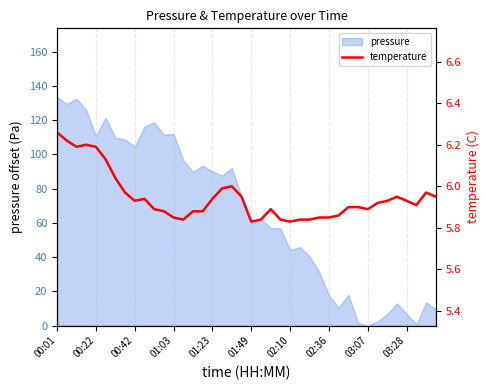

The value at 03:07 is 5.9. True or false?

True